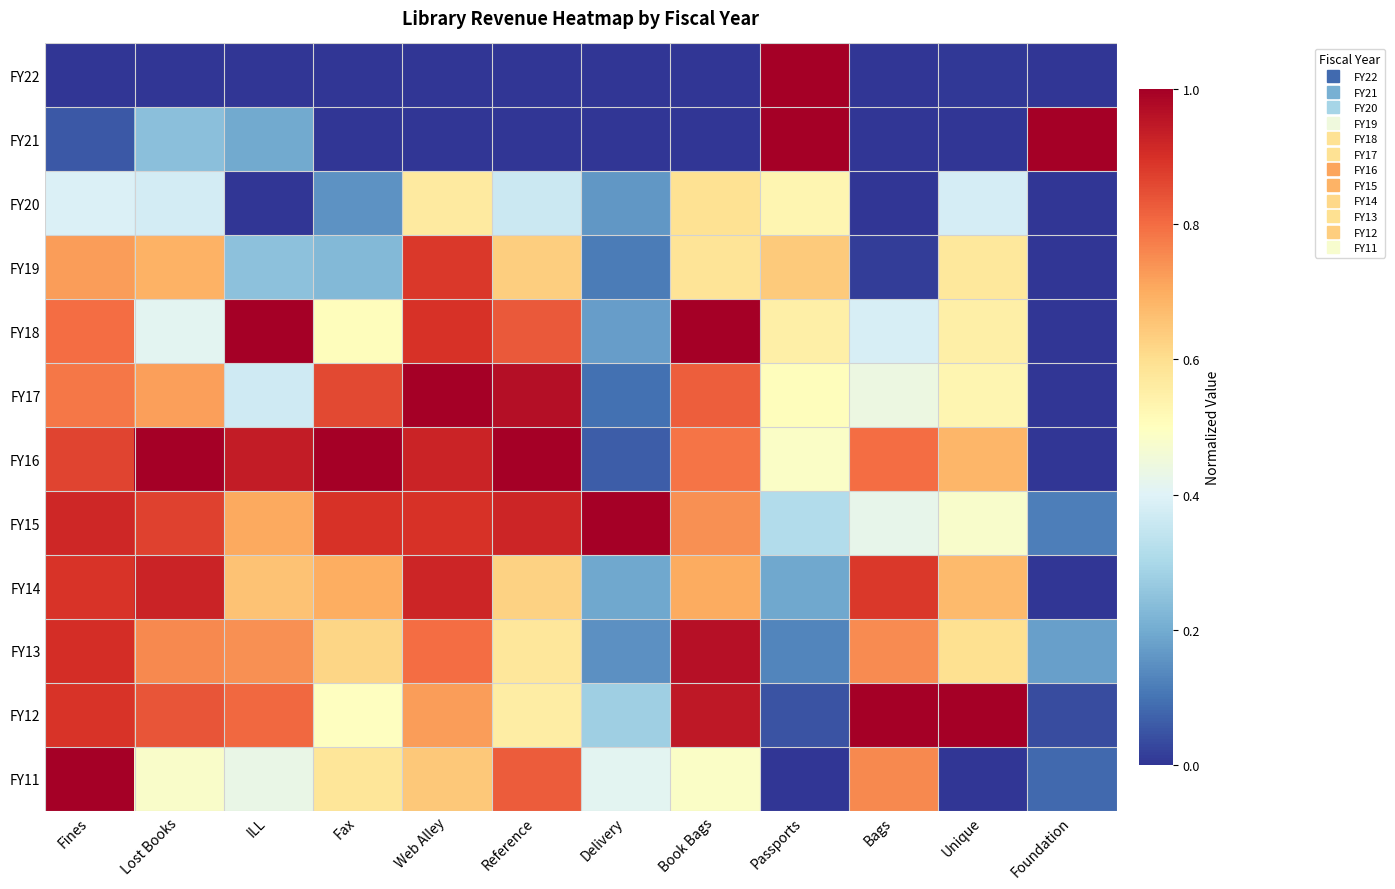

What is the greatest value displayed?

1.0